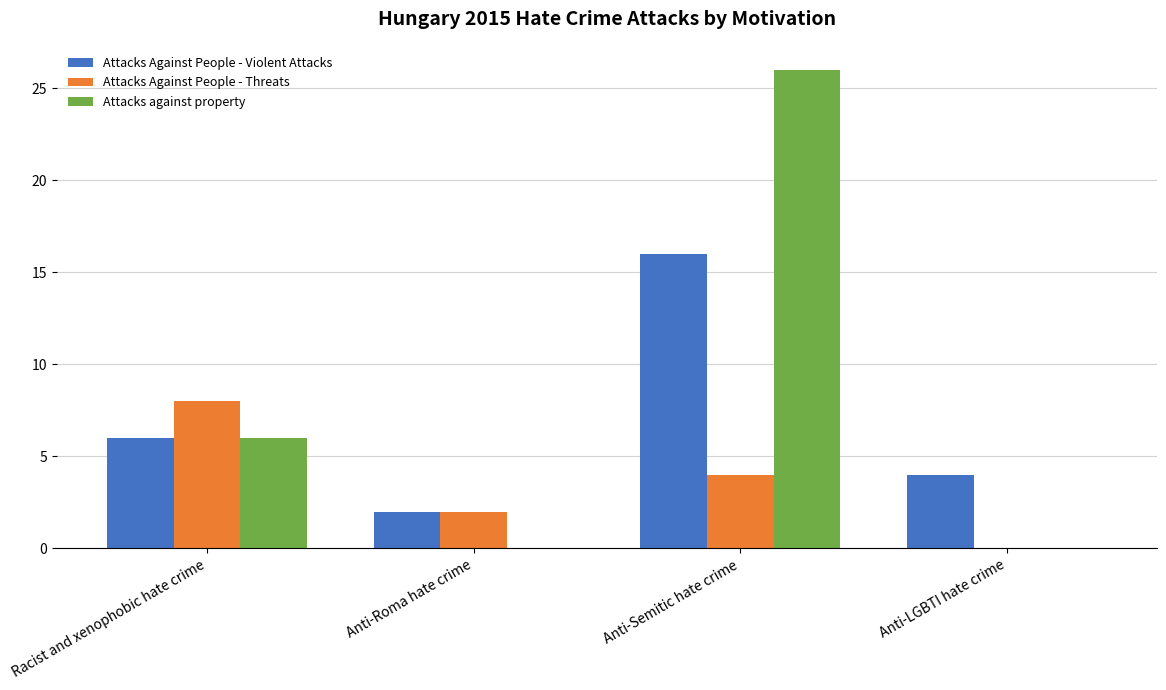

Is the value of Attacks Against People - Violent Attacks at Anti-LGBTI hate crime greater than the value of Attacks Against People - Threats at Racist and xenophobic hate crime?

No